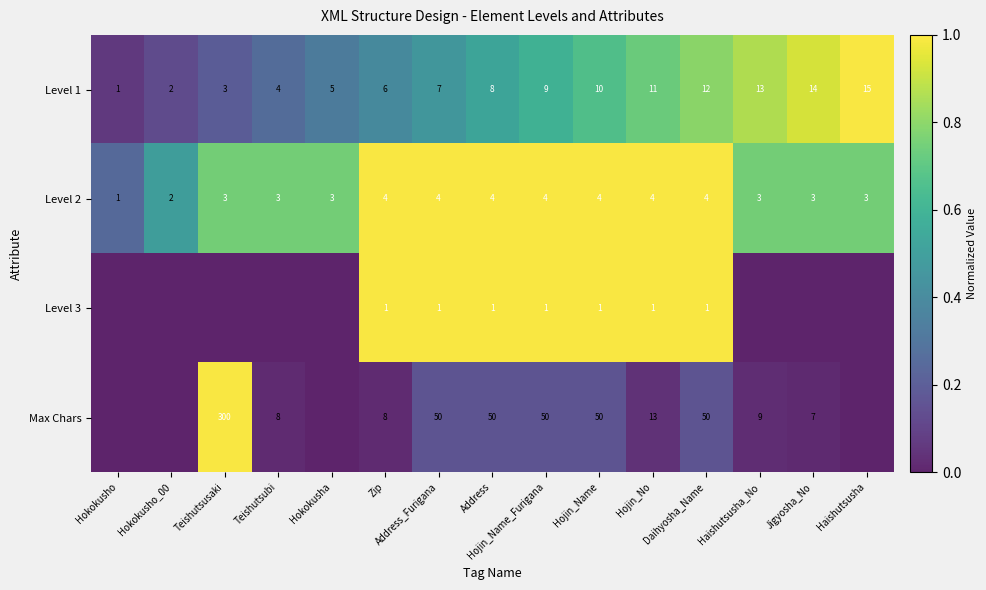

True or false: Level 3 has a value of 0 at Hojin_Name.

False